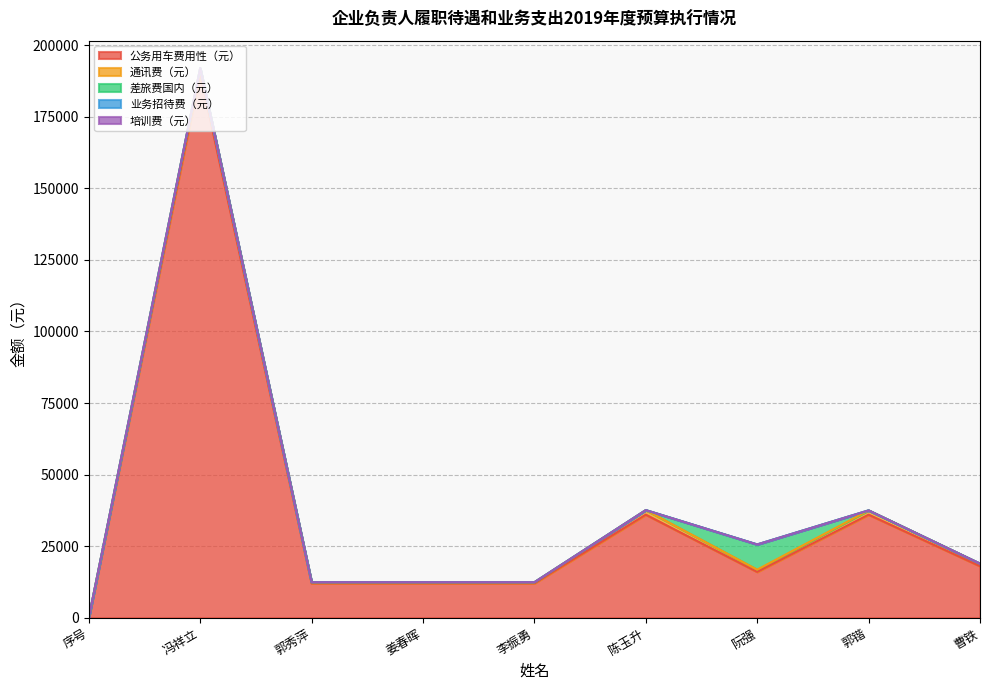

Reading left to right, transcribe all the data shown in this chart.

公务用车费用性（元）: 序号=0	冯祥立=190000	郭秀萍=12000	姜春晖=12000	李振勇=12000	陈玉升=36000	阮强=16000	郭锴=36000	曹铁=18000
通讯费（元）: 序号=0	冯祥立=2000	郭秀萍=400	姜春晖=400	李振勇=400	陈玉升=1600	阮强=800	郭锴=1500	曹铁=900
差旅费国内（元）: 序号=0	冯祥立=0	郭秀萍=0	姜春晖=0	李振勇=0	陈玉升=0	阮强=8800	郭锴=0	曹铁=0
业务招待费（元）: 序号=0	冯祥立=0	郭秀萍=0	姜春晖=0	李振勇=0	陈玉升=0	阮强=0	郭锴=0	曹铁=0
培训费（元）: 序号=0	冯祥立=0	郭秀萍=0	姜春晖=0	李振勇=0	陈玉升=0	阮强=0	郭锴=0	曹铁=0